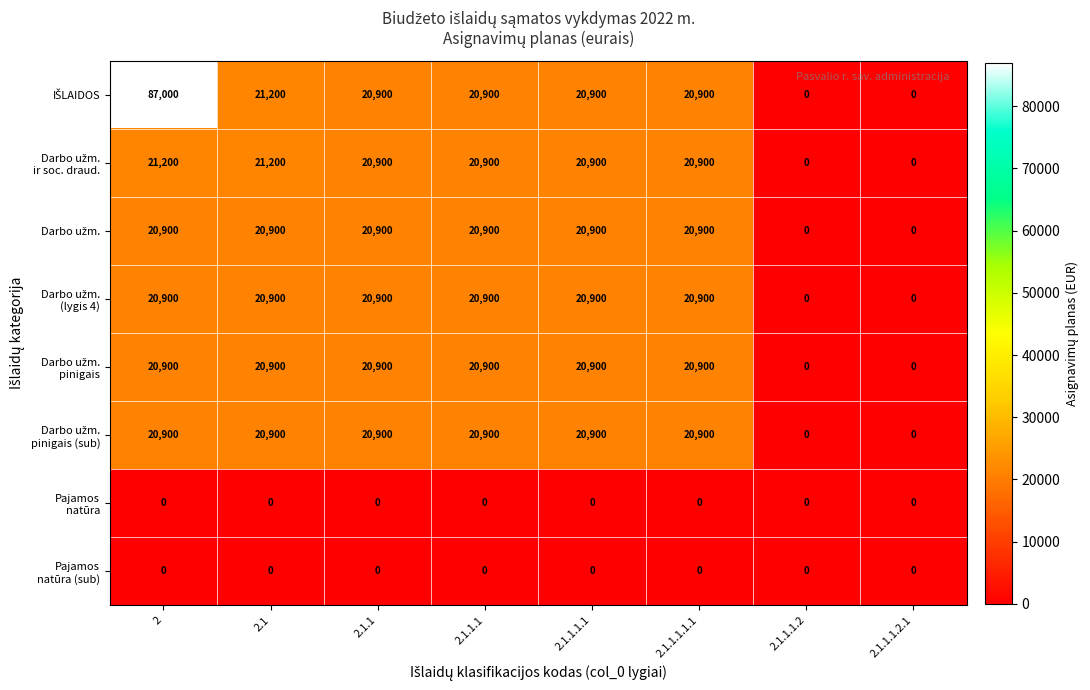

What is the total value across all series at 2.1.1.1.1?

125400